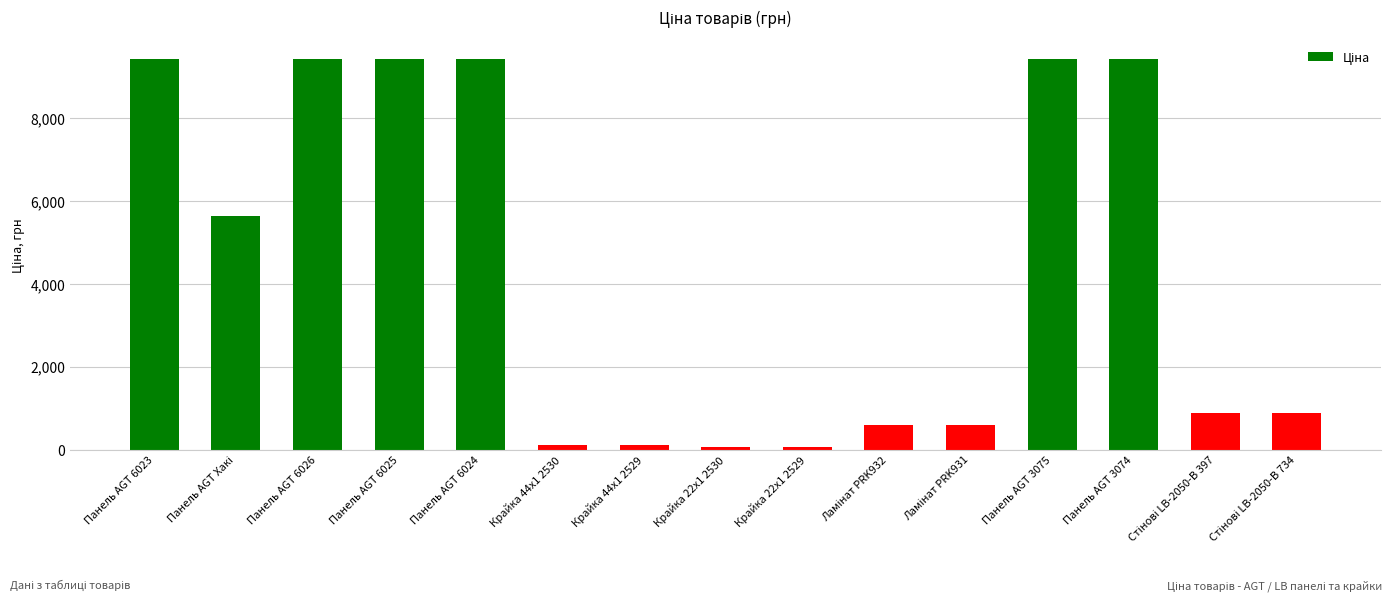

What is the label of the 7th bar from the left?

Крайка 44x1 2529